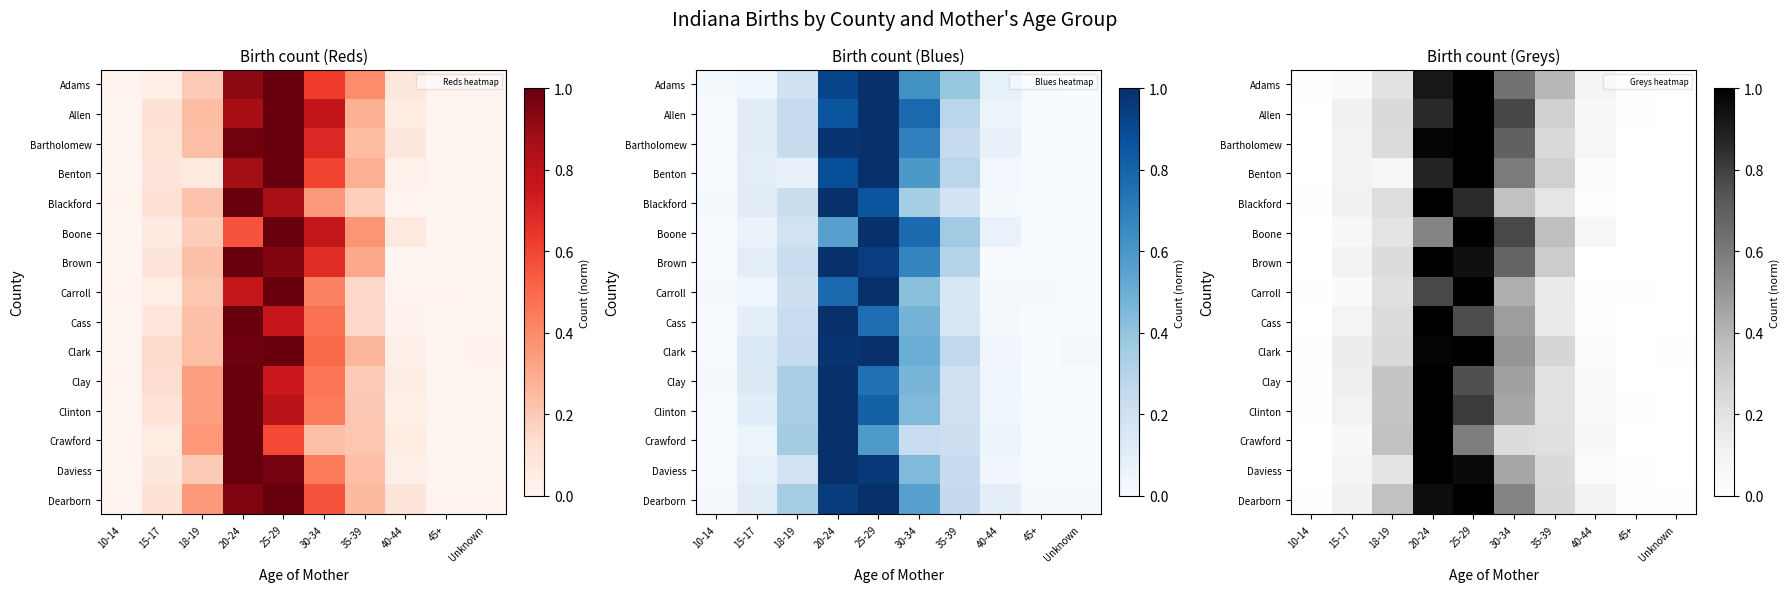

Between Unknown and 40-44, which is larger?

40-44